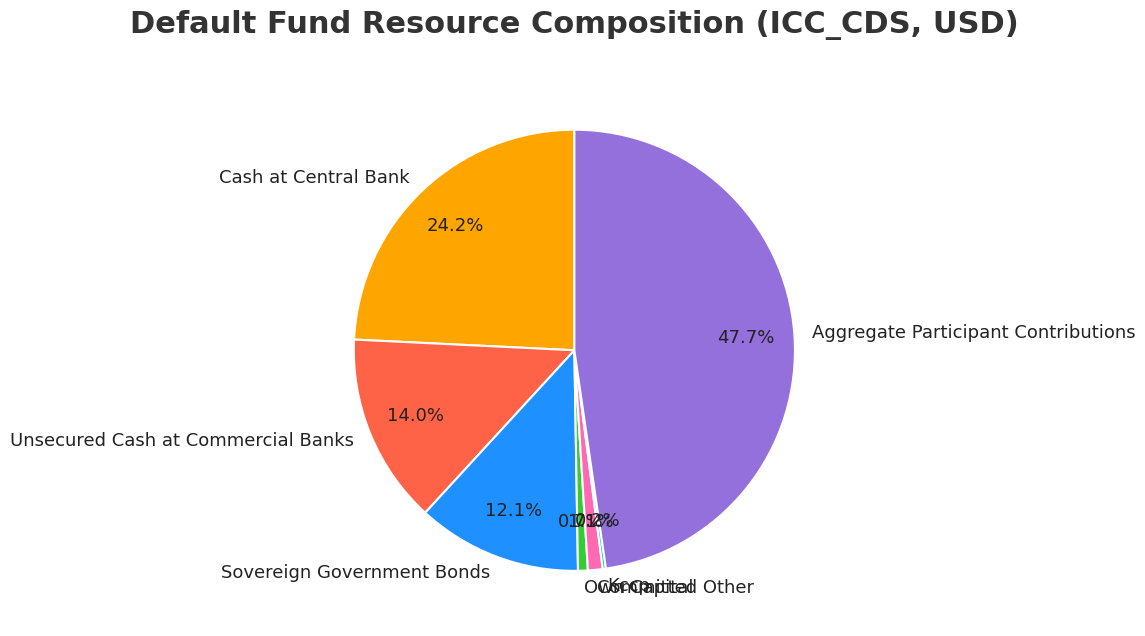

Is it true that Cash at Central Bank is 24% of the pie?

True